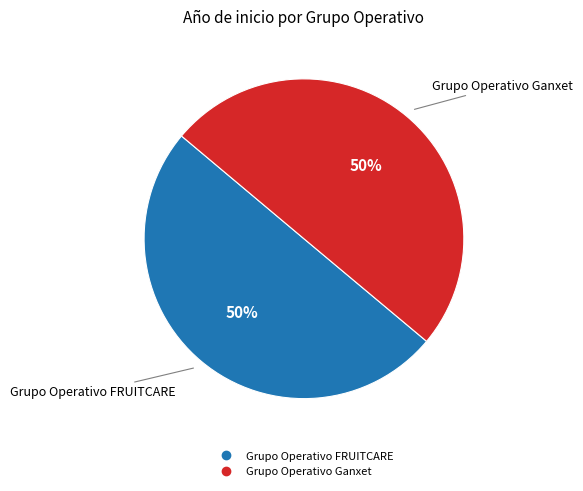

True or false: Grupo Operativo Ganxet accounts for 50% of the total.

True